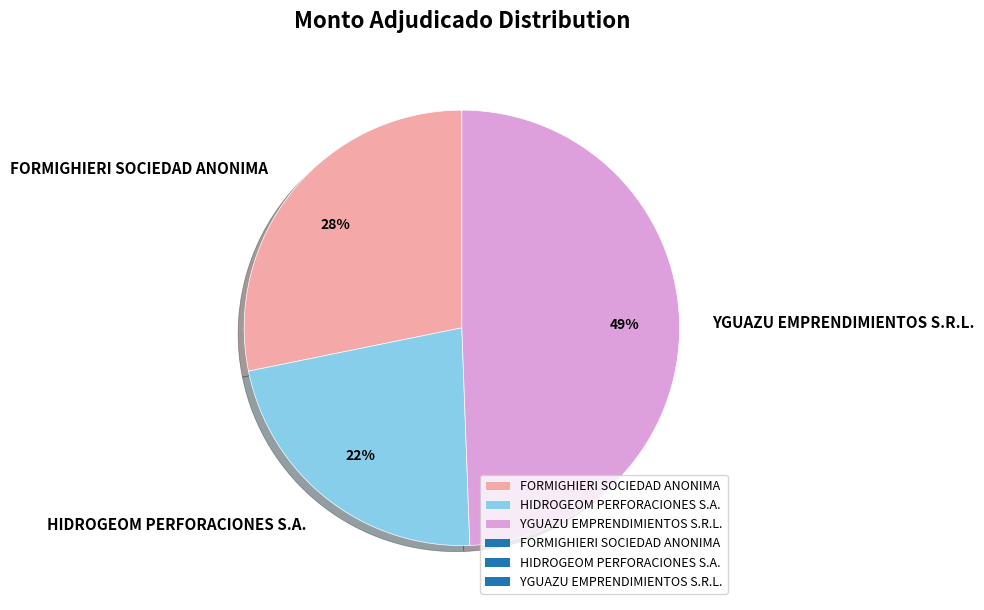

Is there any slice that represents more than half of the pie?

No